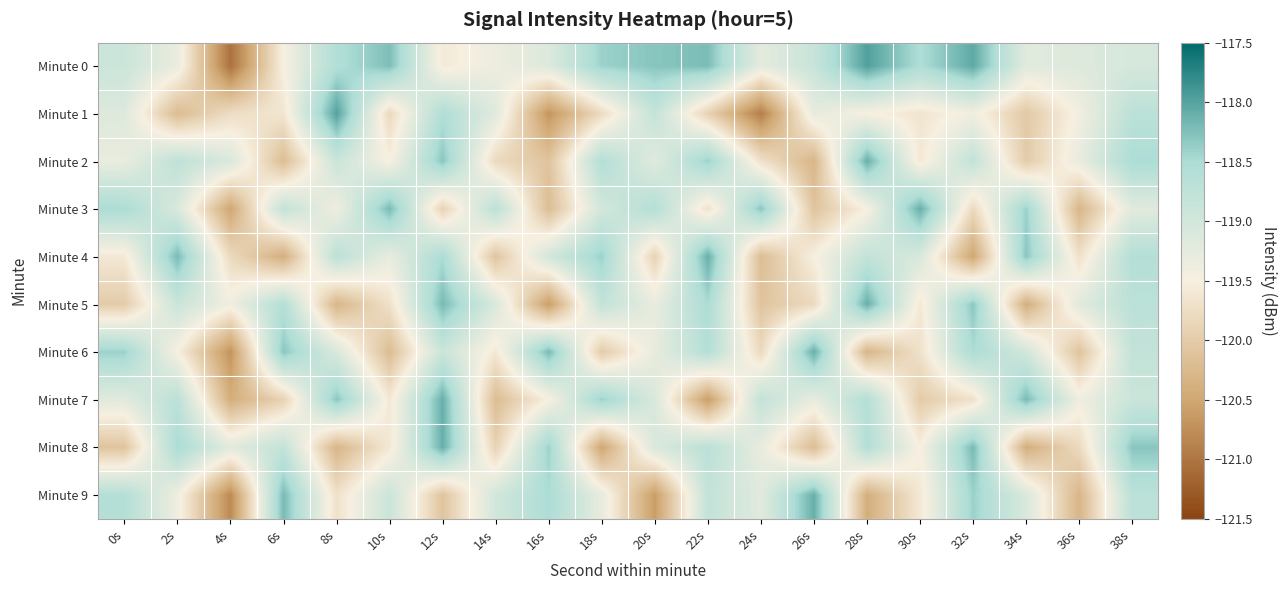

How many categories are shown in the chart?

20